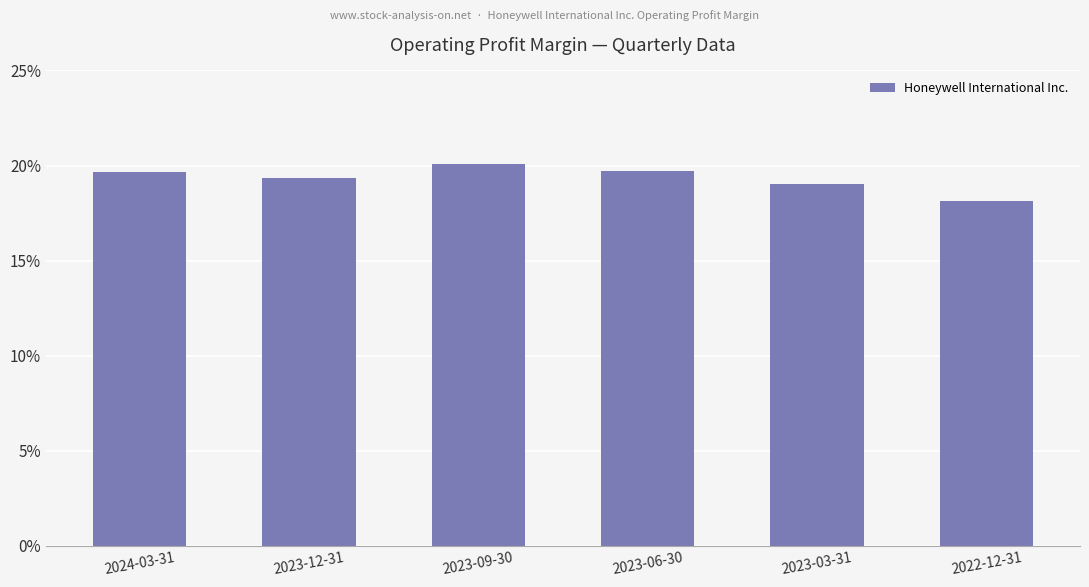

True or false: the data shows 0.2 at 2024-03-31.

True